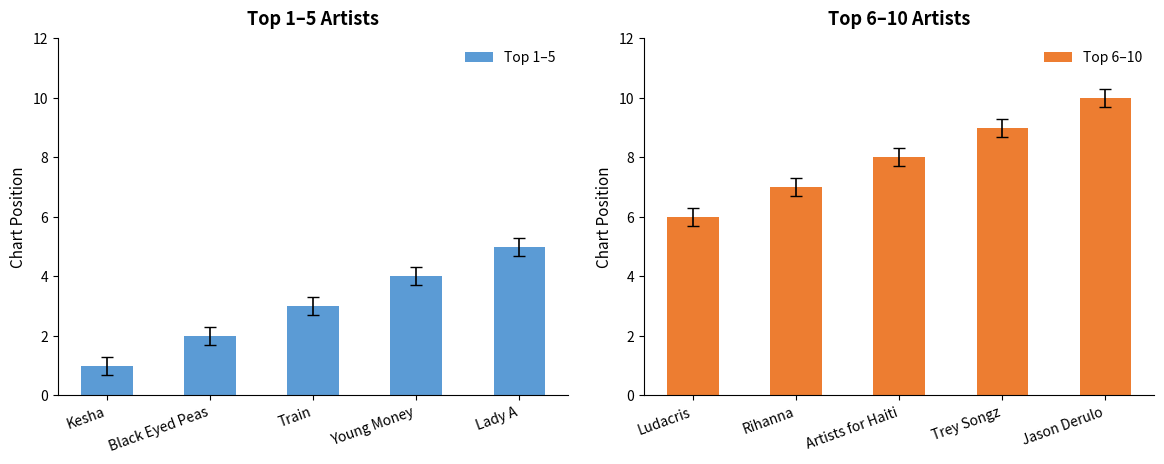

Which category has the highest value in the Top 1–5 series?

Lady A